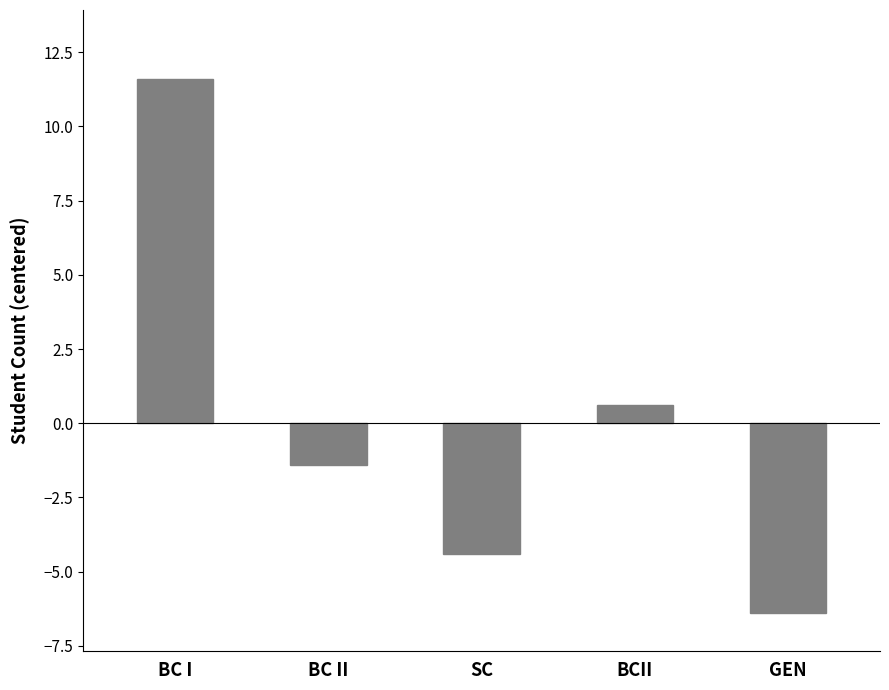

What is the change in value from BC I to BC II?

-13.0